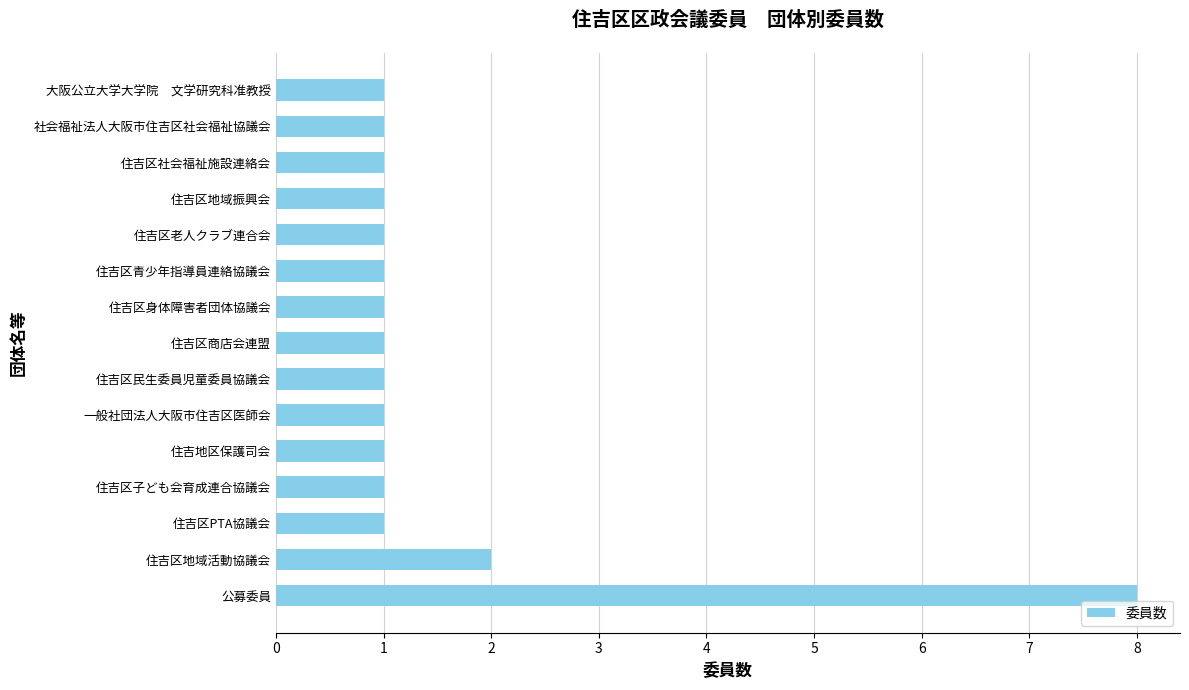

Approximately how many times larger is the value at 住吉地区保護司会 compared to 大阪公立大学大学院　文学研究科准教授?

1.0